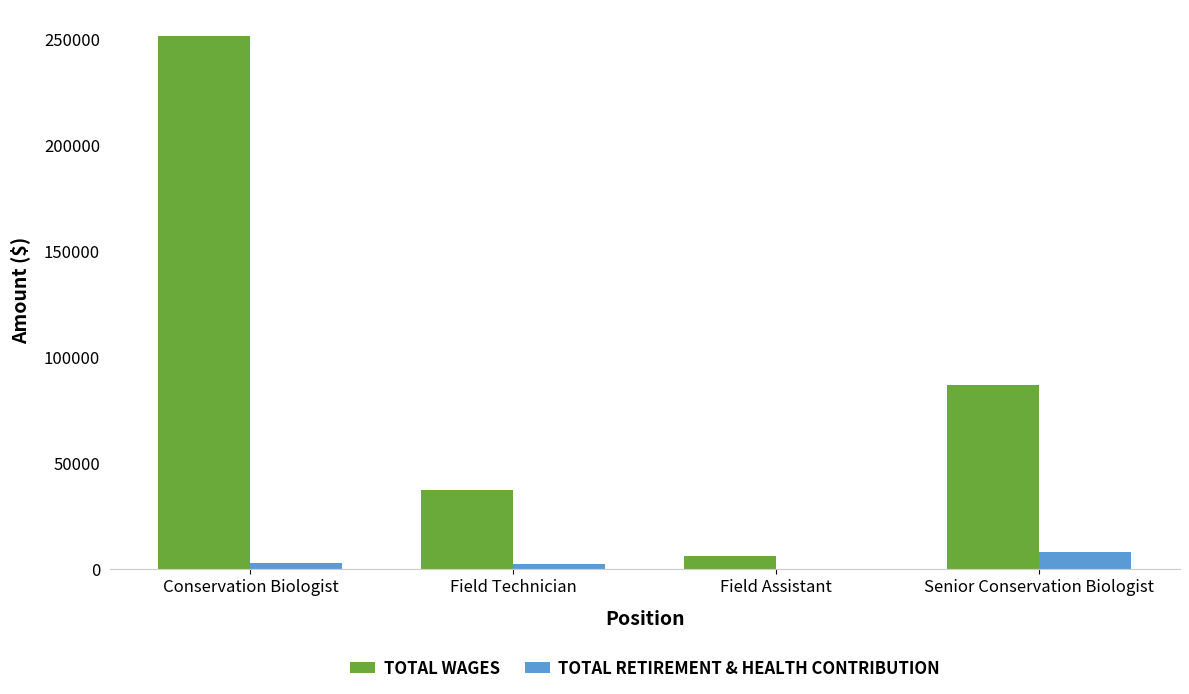

At which category is the sum across all series the highest?

Conservation Biologist